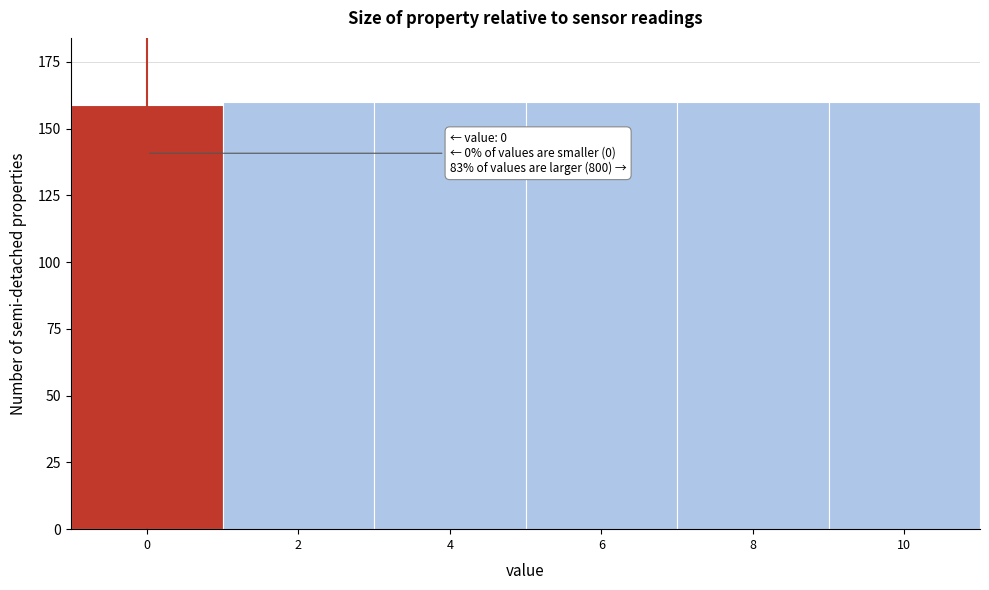

Reading left to right, list all the values displayed in this chart.

0=159	2=160	4=160	6=160	8=160	10=160